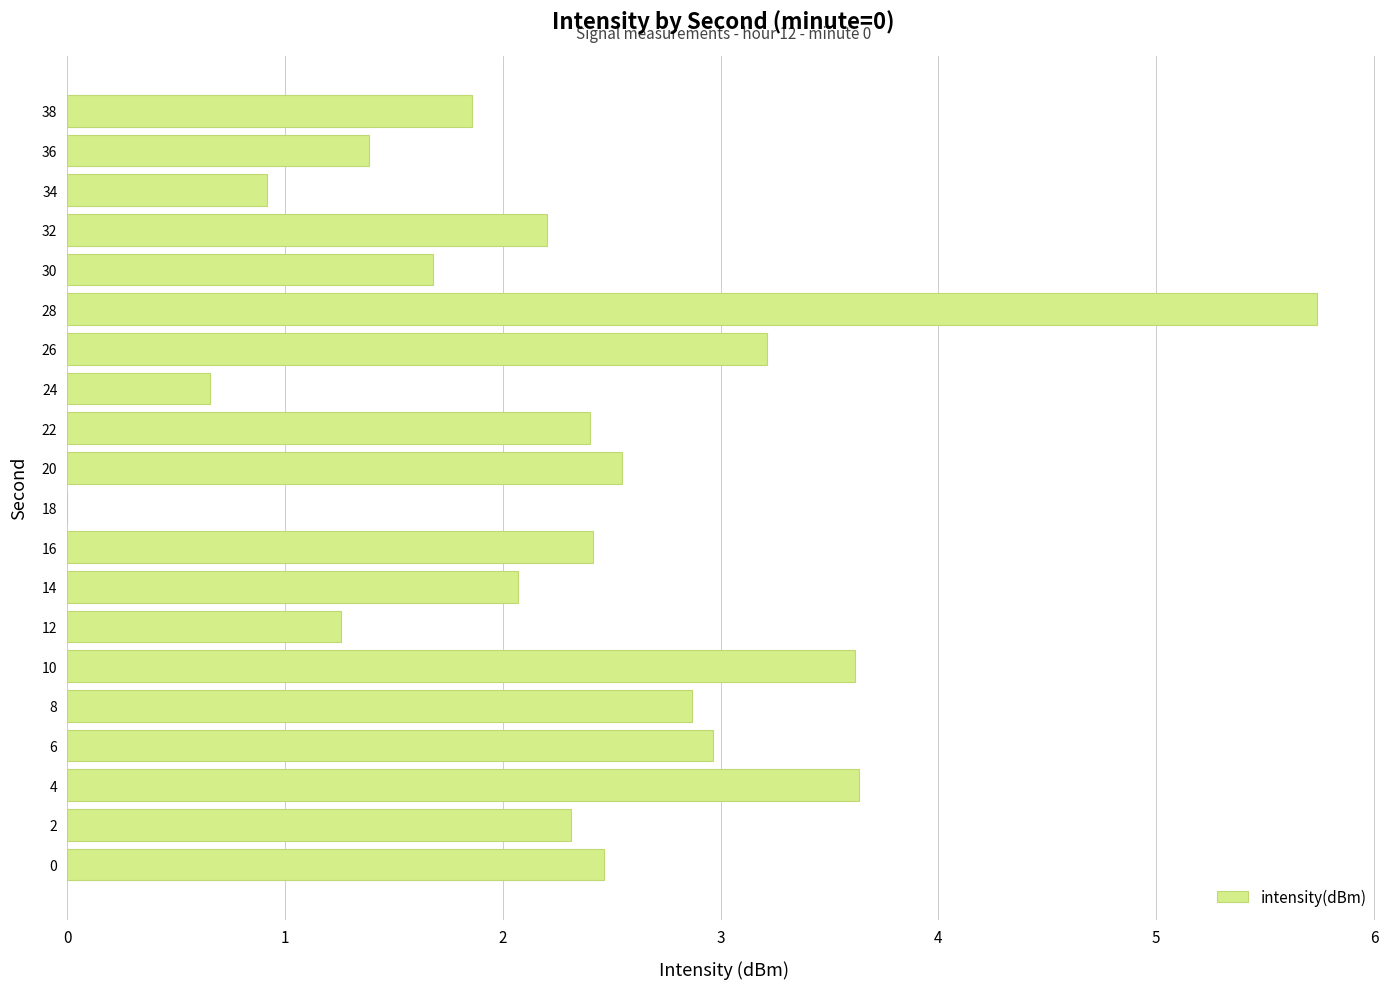

How many categories are shown in the chart?

20